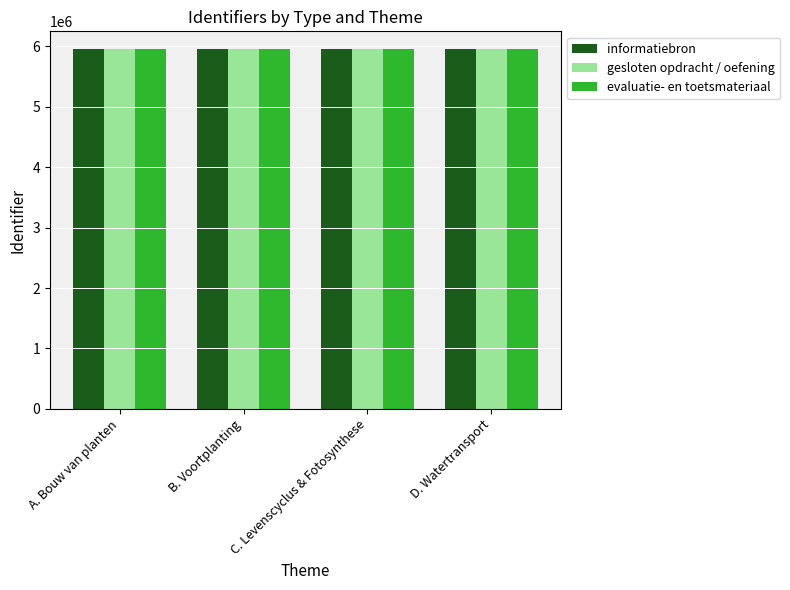

What is the sum of the gesloten opdracht / oefening values at B. Voortplanting and D. Watertransport?

11905962